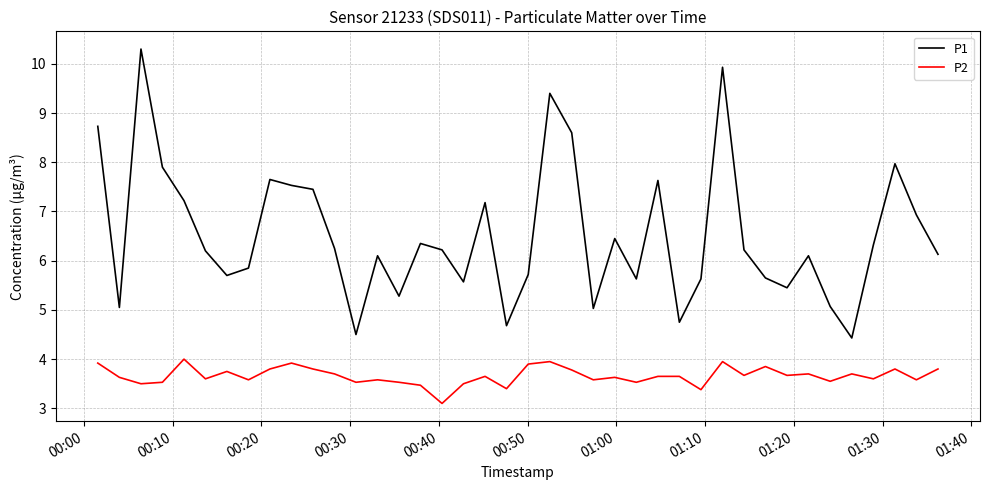

What is the difference between the maximum and minimum values in the P2 series?

0.9